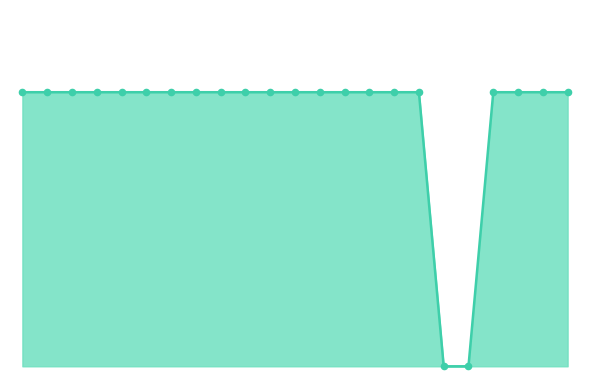

Which series has the largest Y range (max minus min)?

% erledigt line